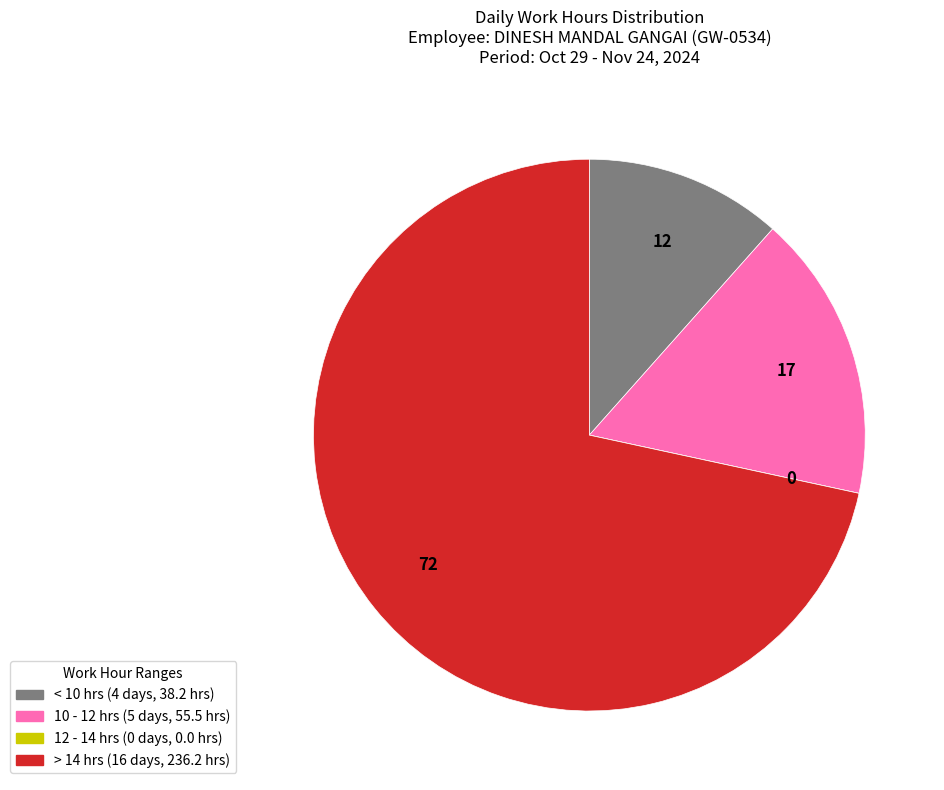

Is there a majority slice in this chart?

Yes